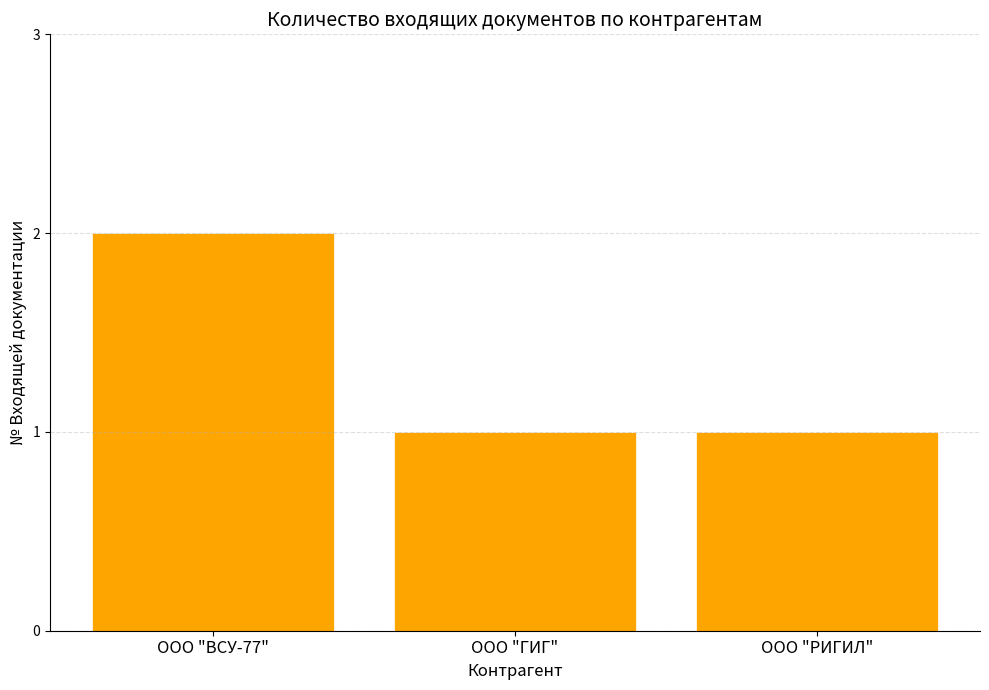

What value does the data have at ООО "ВСУ-77"?

2